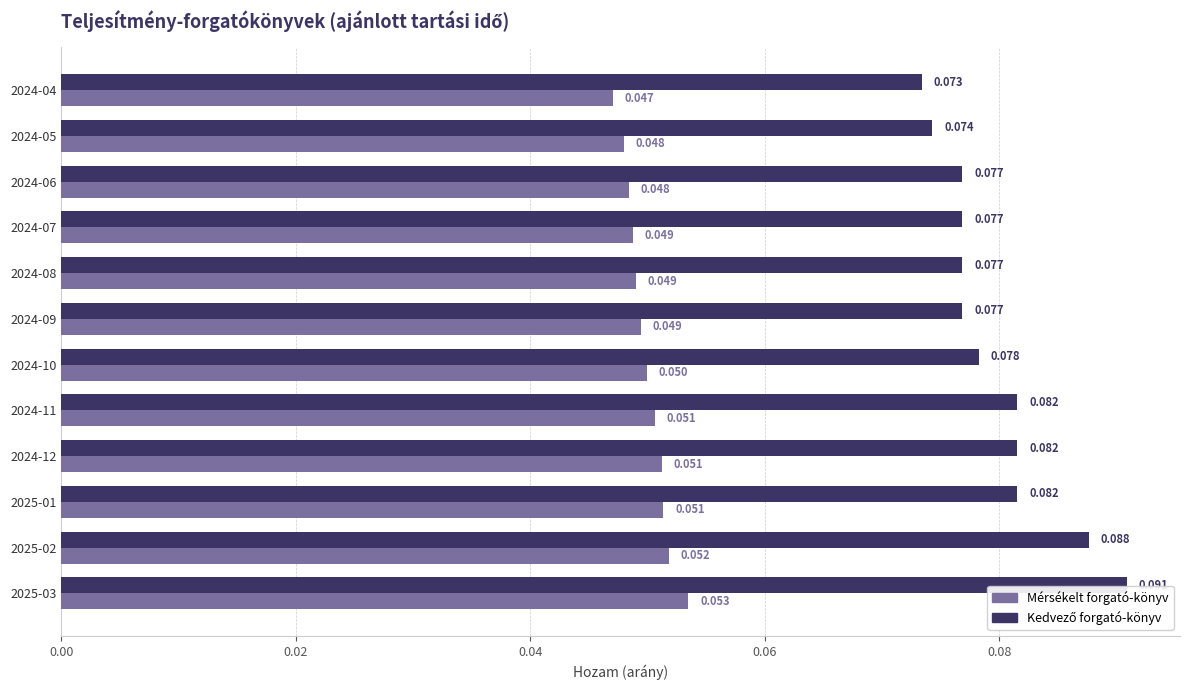

How many Mérsékelt forgató-könyv values are between 0 and 1?

12